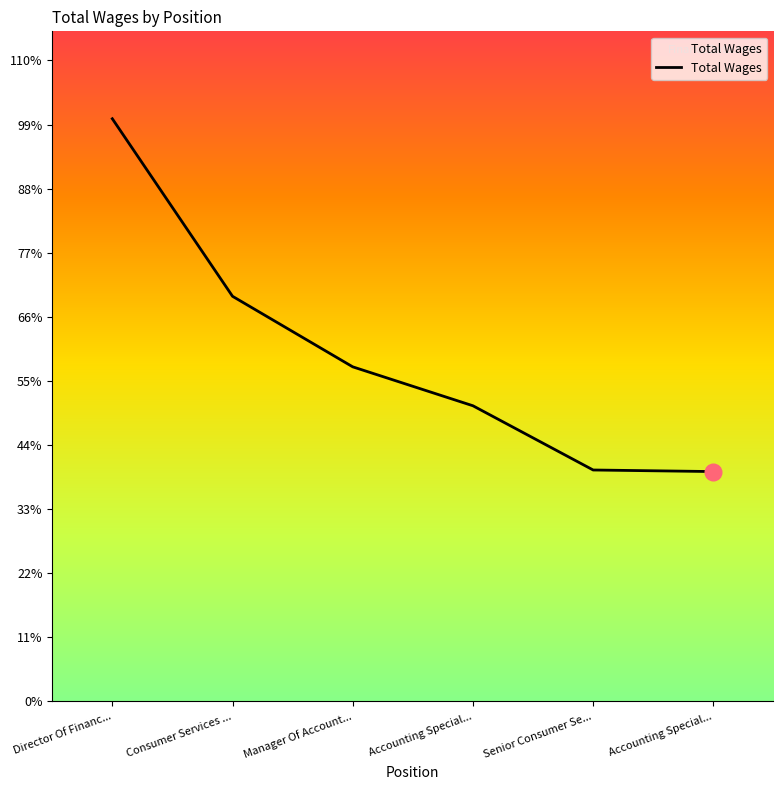

Rank the categories by value from lowest to highest.

Accounting Special..., Senior Consumer Se..., Accounting Special..., Manager Of Account..., Consumer Services ..., Director Of Financ...